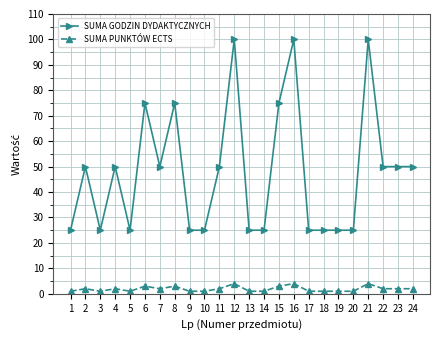

Between 15 and 17, which series saw the biggest shift?

SUMA GODZIN DYDAKTYCZNYCH